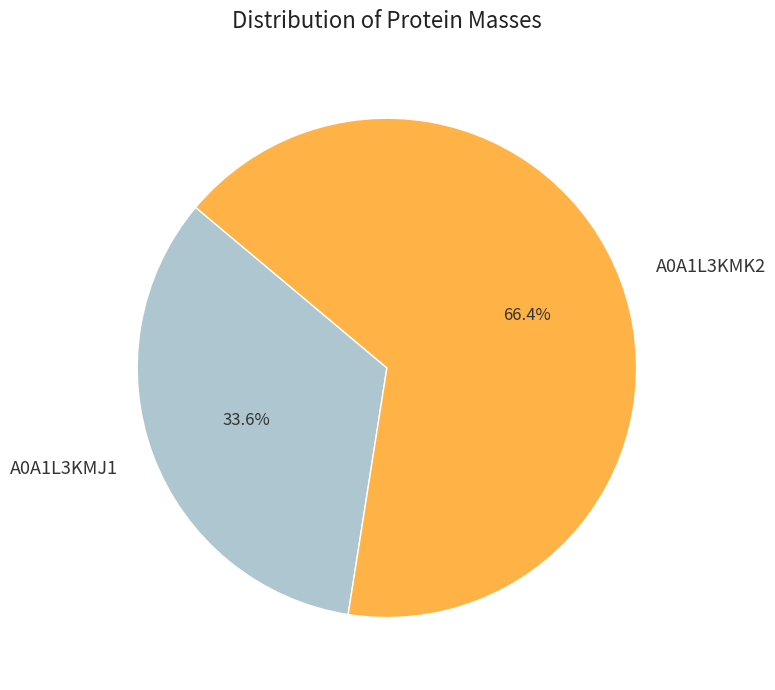

What is the ratio of the value at A0A1L3KMJ1 to the value at A0A1L3KMK2?

0.5